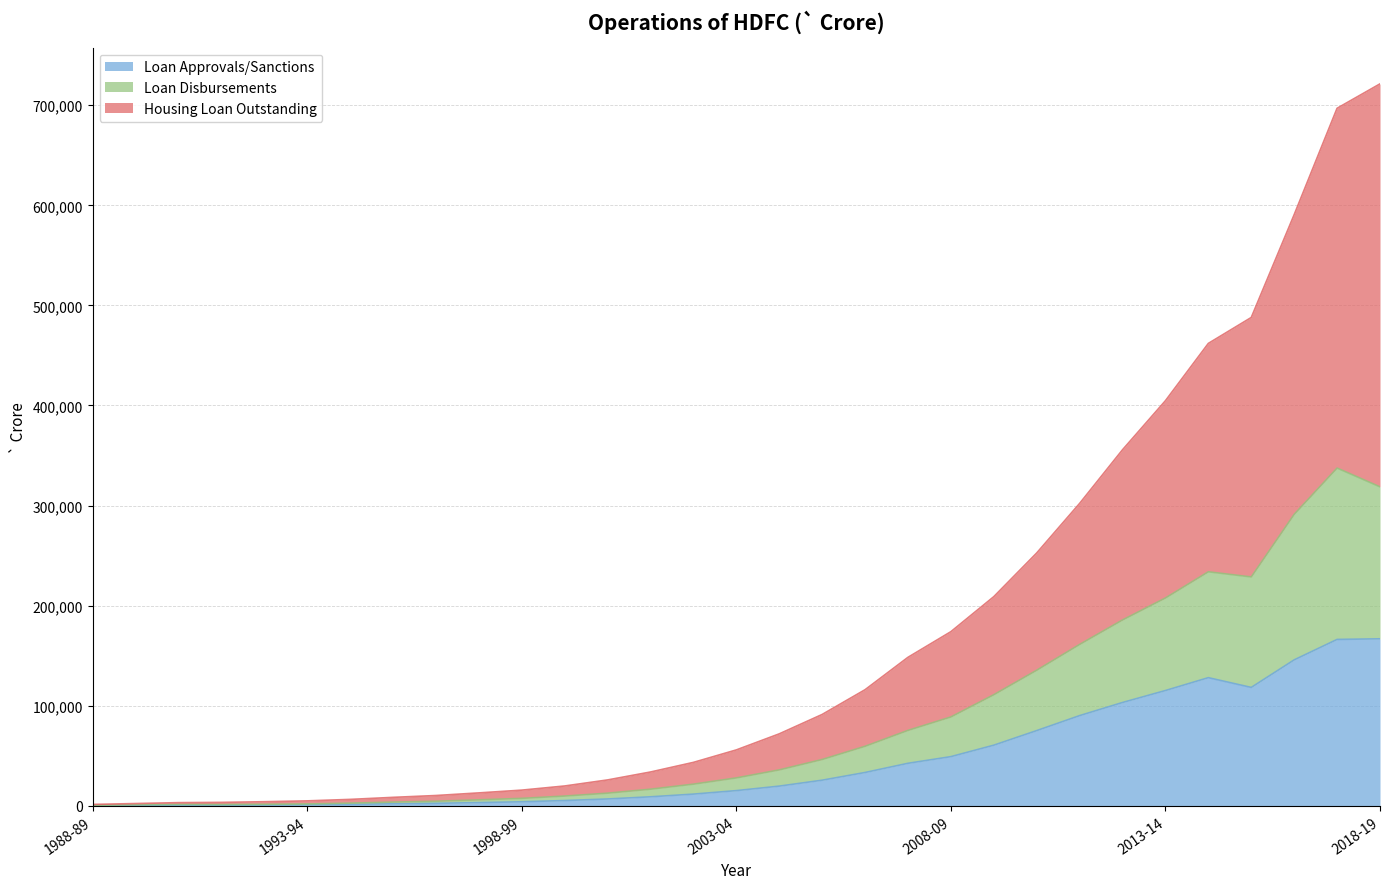

At which category is the sum across all series the highest?

2018-19